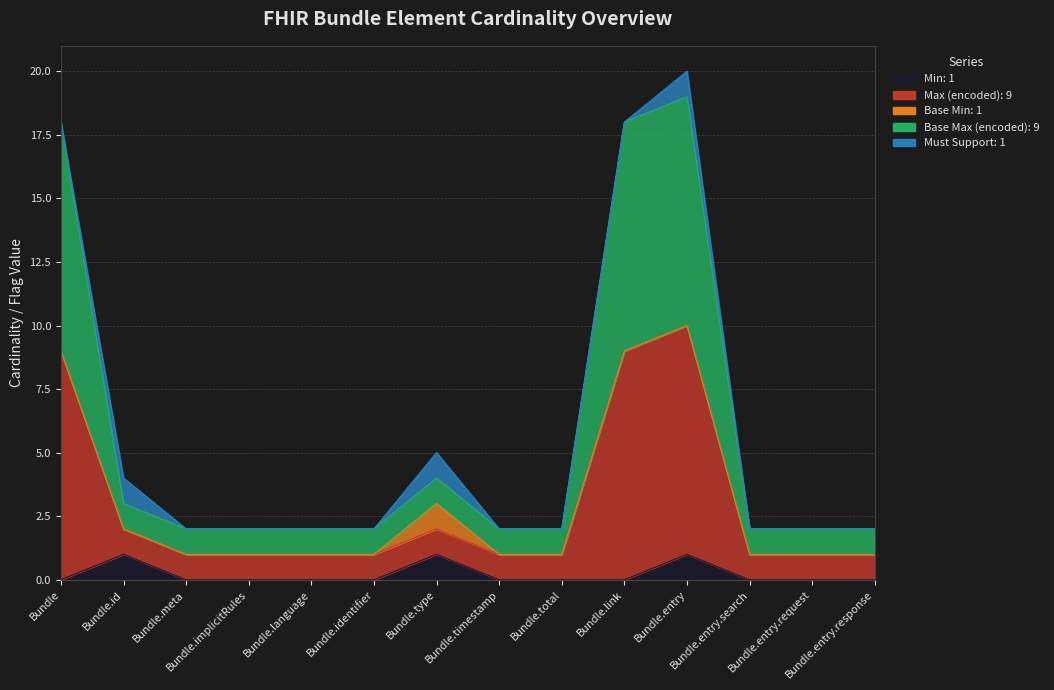

True or false: Base Max (encoded) has more than 1 interior local peaks.

True